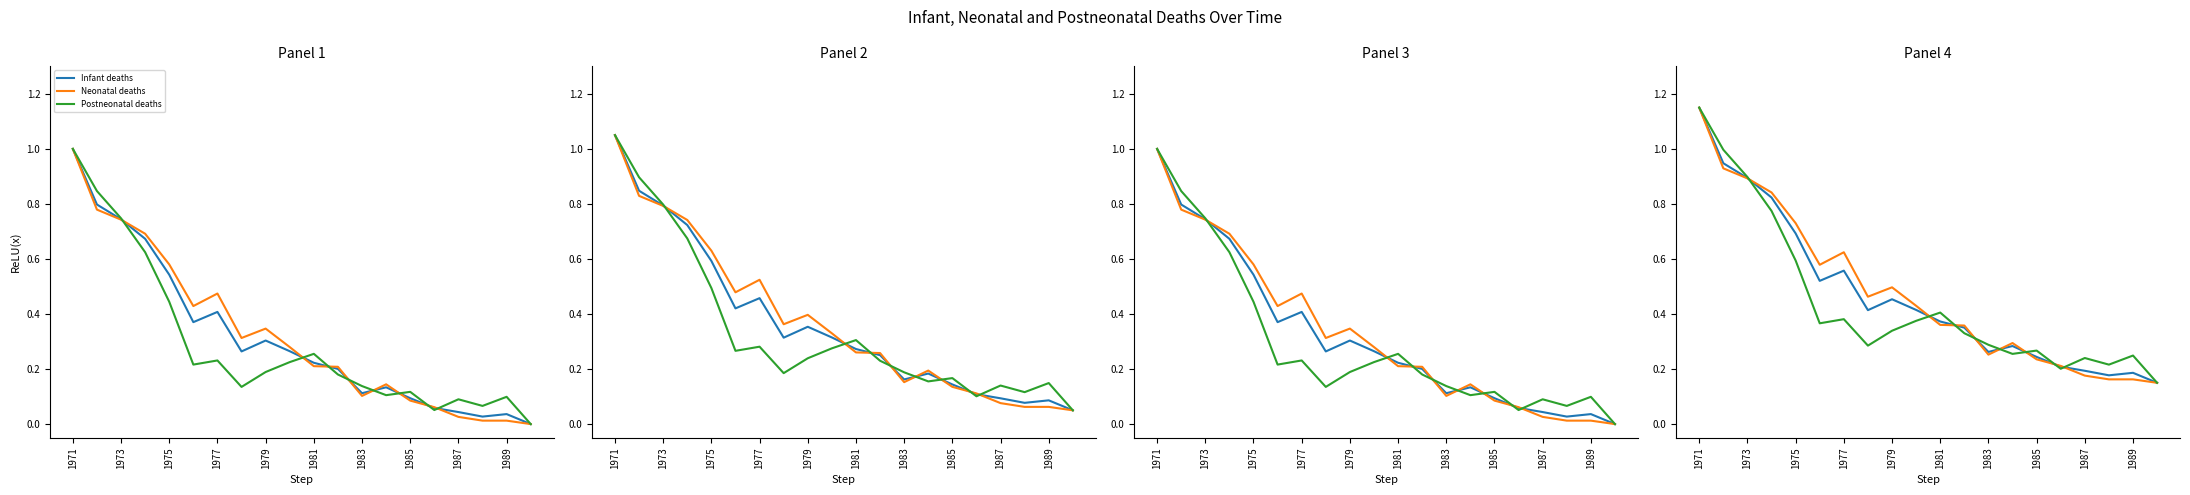

What position from the left is 1983?

13